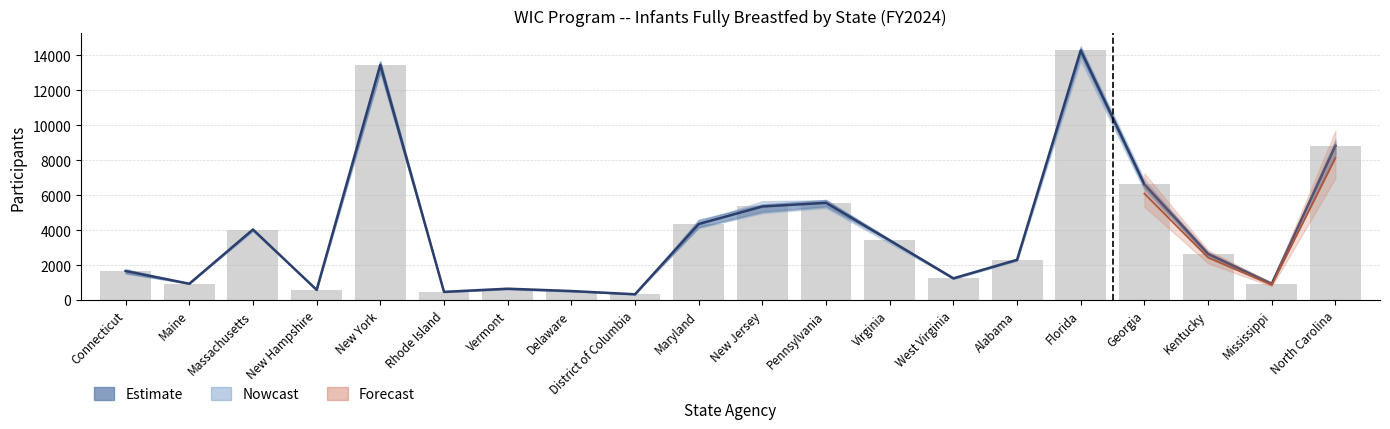

What is the average value of the Average Participation series?

3906.8